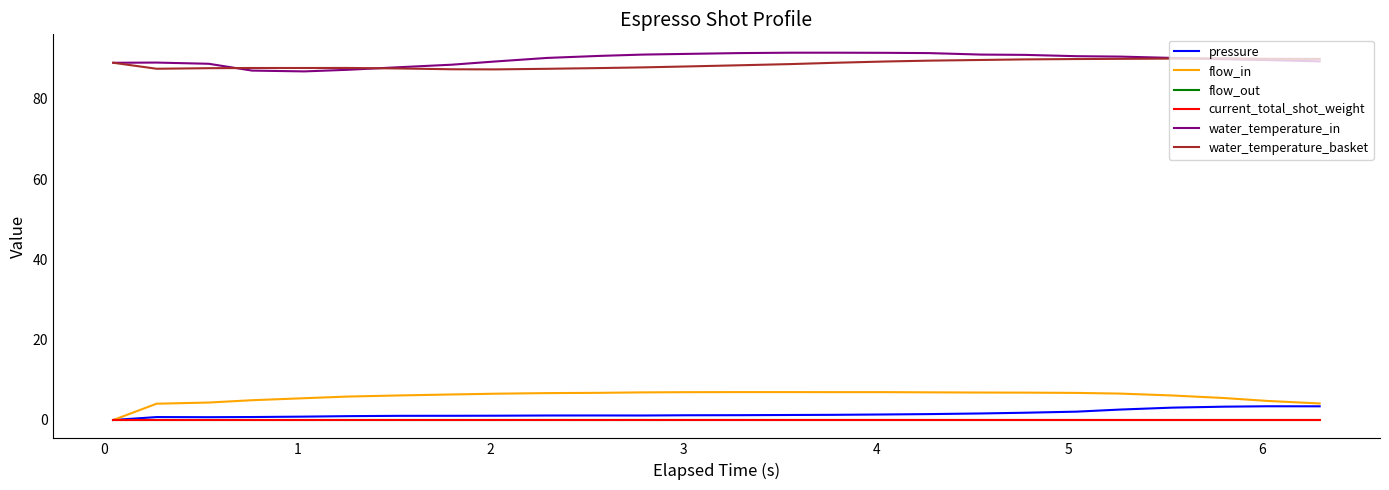

Does the chart have visible grid lines?

No